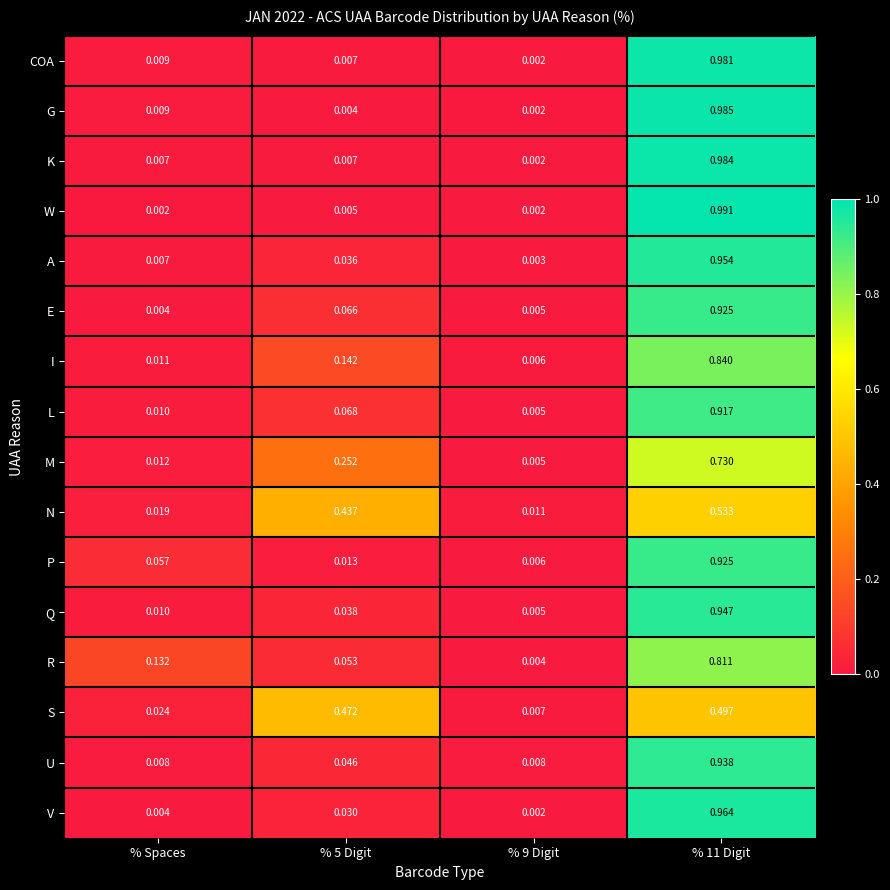

Which series has the largest total across all categories?

P